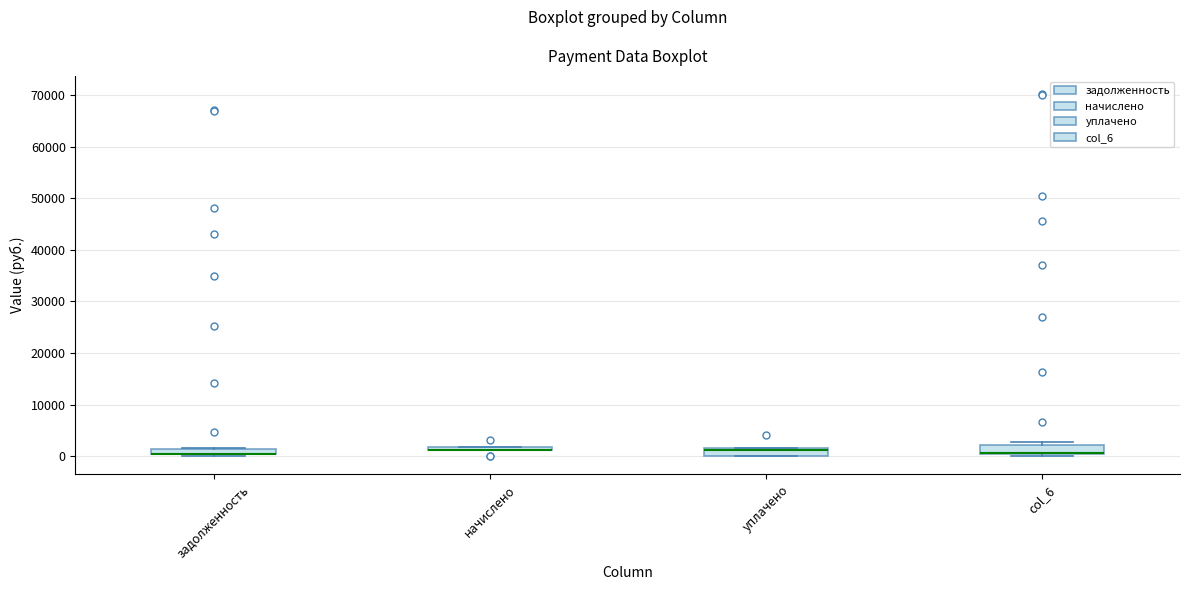

Where is the upper edge of the box for задолженность on the y-axis? The values are not printed on the chart, so give them approximately, as read against the axis.

1000